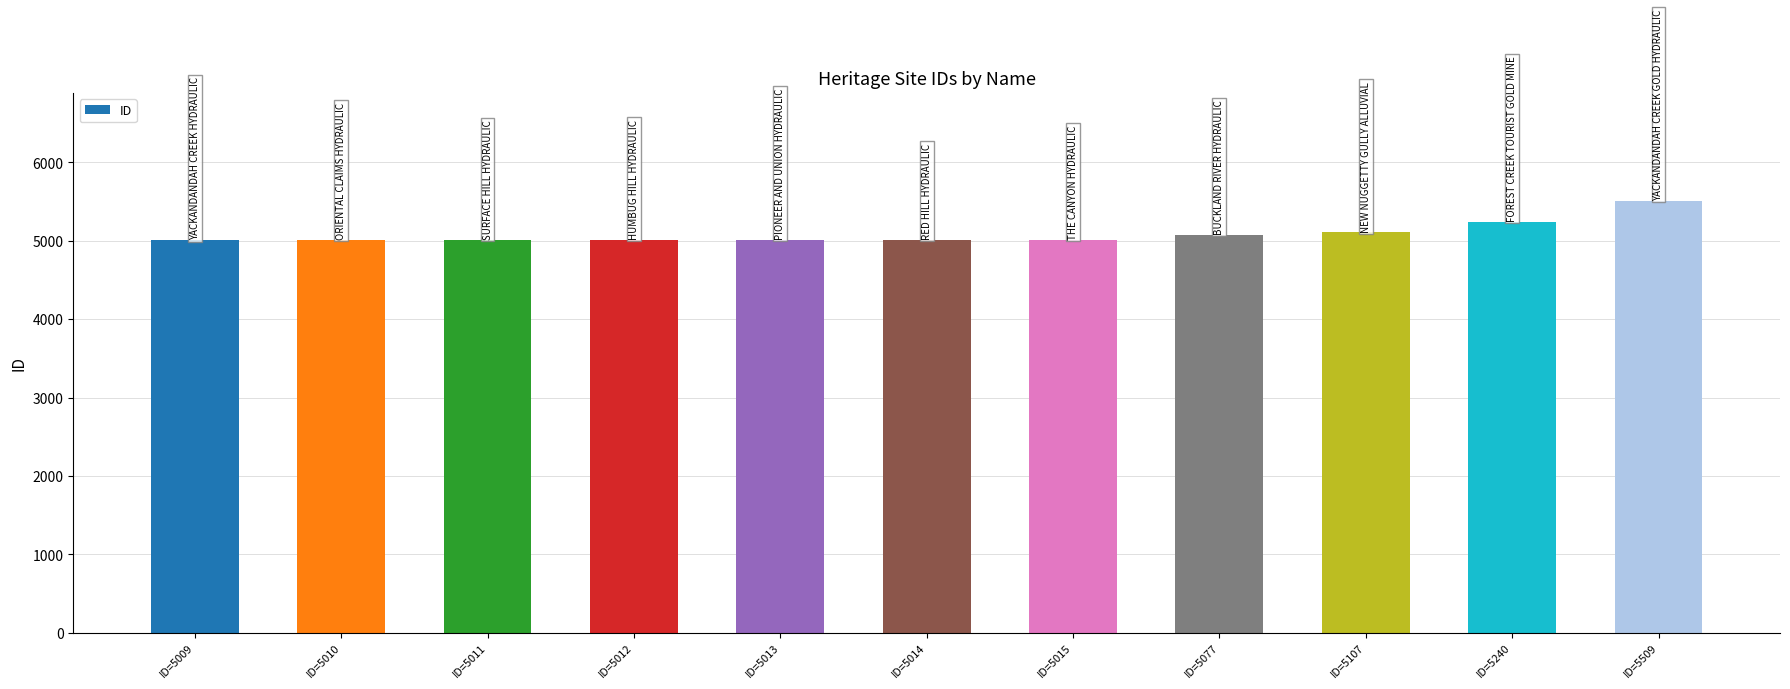

What is the value of the 9th bar from the left?

5107